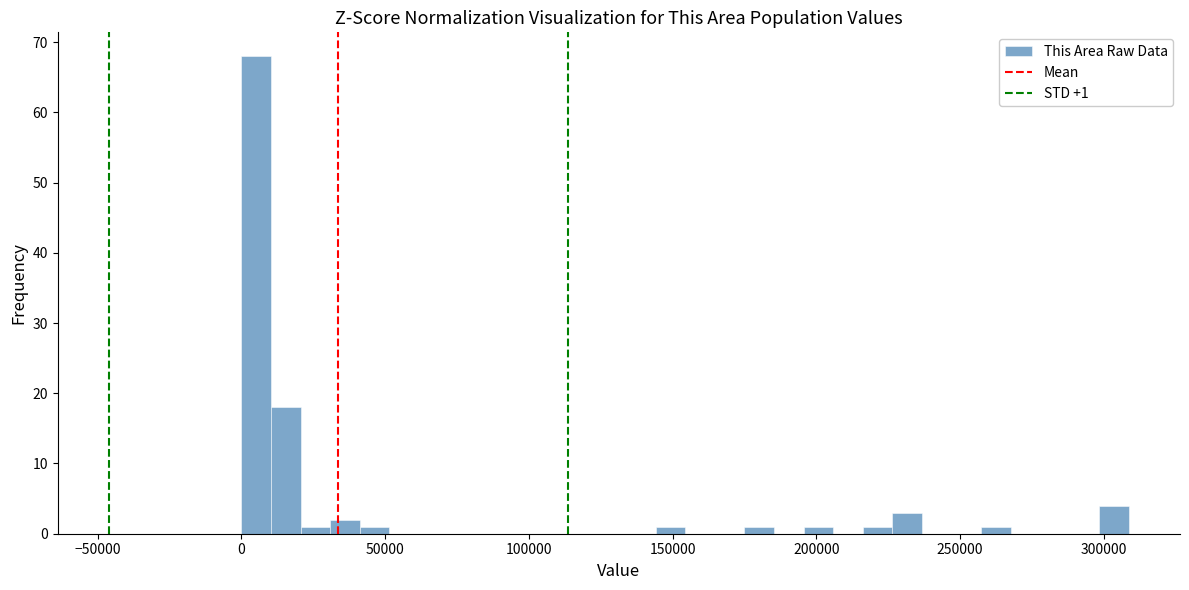

Read against the x-axis, roughly where is the centre of the tallest bar?

5000